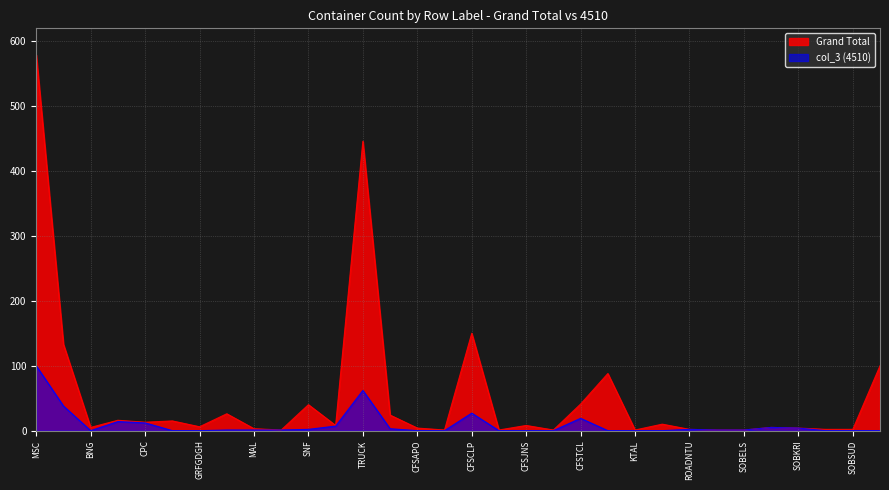

How many interior local valleys does the Grand Total series have?

9